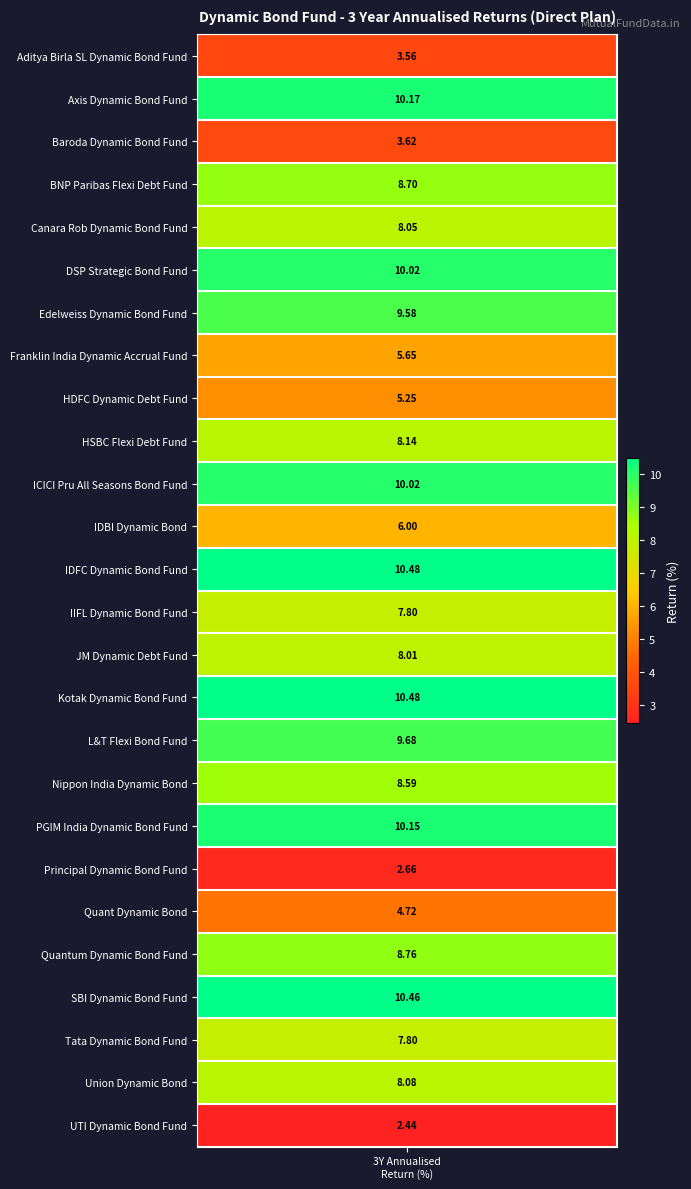

What is the difference between the values at HDFC Dynamic Debt Fund and Quant Dynamic Bond?

0.5